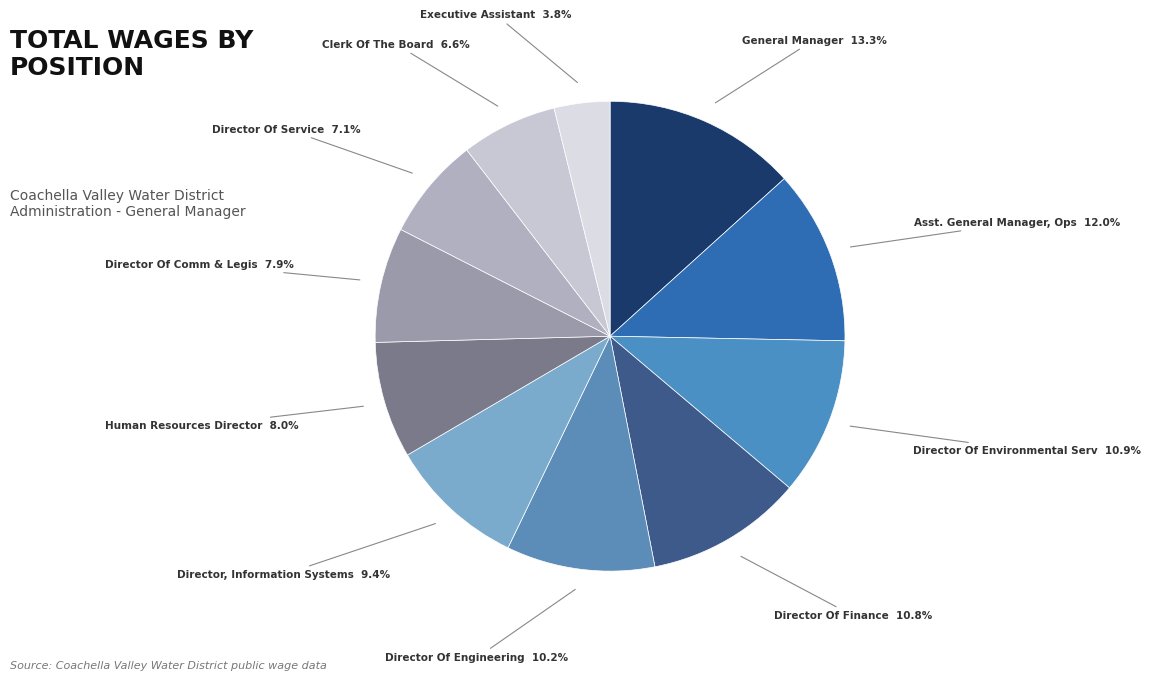

Rank the categories by value from lowest to highest.

Executive Assistant, Clerk Of The Board, Director Of Service, Director Of Comm & Legis, Human Resources Director, Director, Information Systems, Director Of Engineering, Director Of Finance, Director Of Environmental Serv, Asst. General Manager, Ops, General Manager